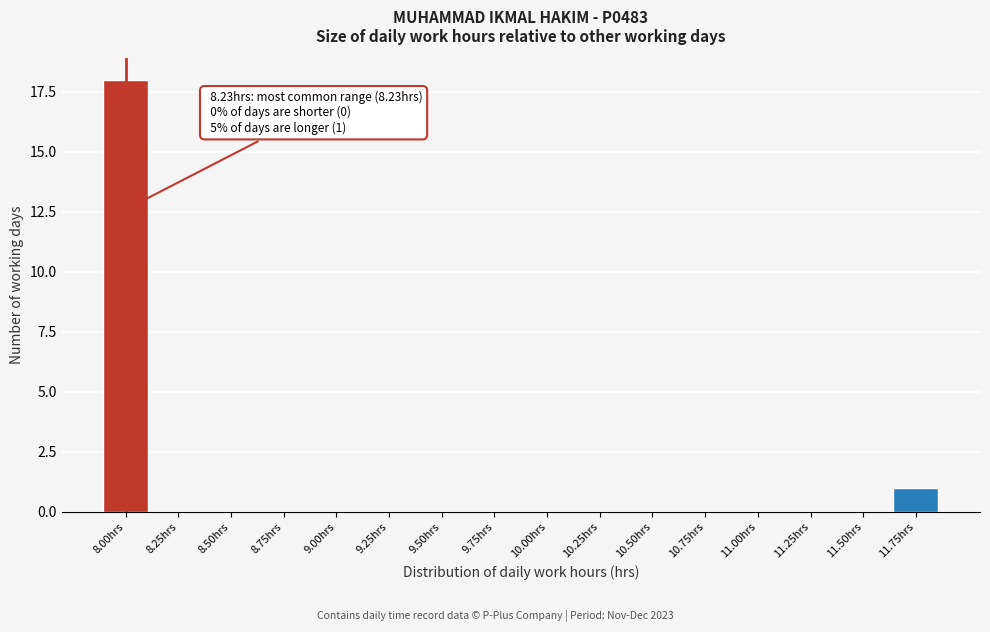

Reading left to right, extract all data points from this chart.

8.00hrs=18	8.25hrs=0	8.50hrs=0	8.75hrs=0	9.00hrs=0	9.25hrs=0	9.50hrs=0	9.75hrs=0	10.00hrs=0	10.25hrs=0	10.50hrs=0	10.75hrs=0	11.00hrs=0	11.25hrs=0	11.50hrs=0	11.75hrs=1